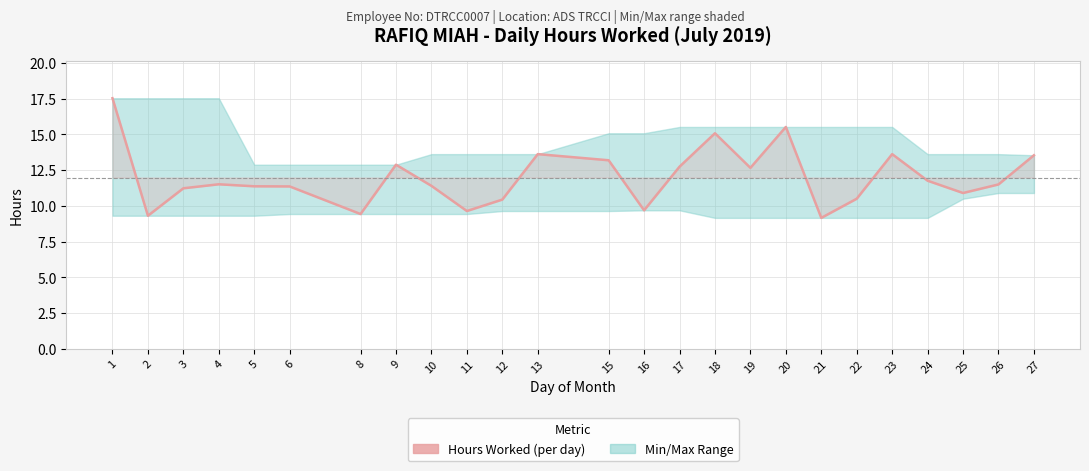

Reading right to left, what are all the values shown in this chart?

13.5	11.5	10.9	11.8	13.6	10.5	9.2	15.5	12.7	15.1	12.7	9.7	13.2	13.6	10.4	9.6	11.4	12.9	9.4	11.4	11.4	11.5	11.2	9.3	17.5